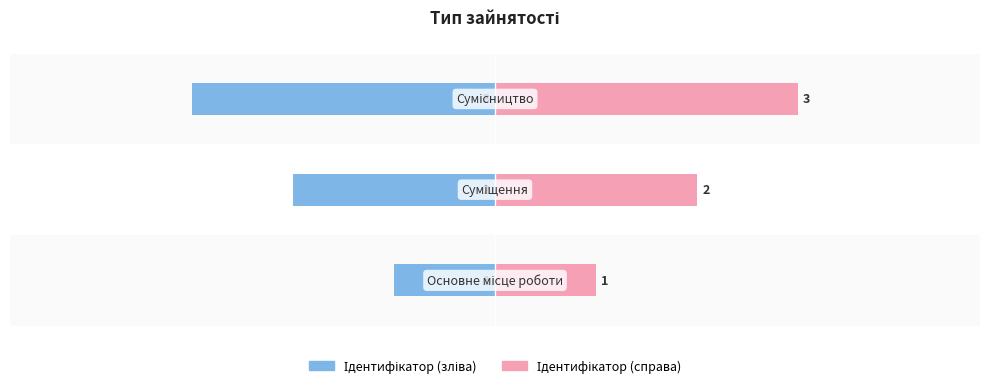

Reading right to left, extract all data points from this chart.

Ідентифікатор (зліва): -3	-2	-1
Ідентифікатор (справа): 3	2	1